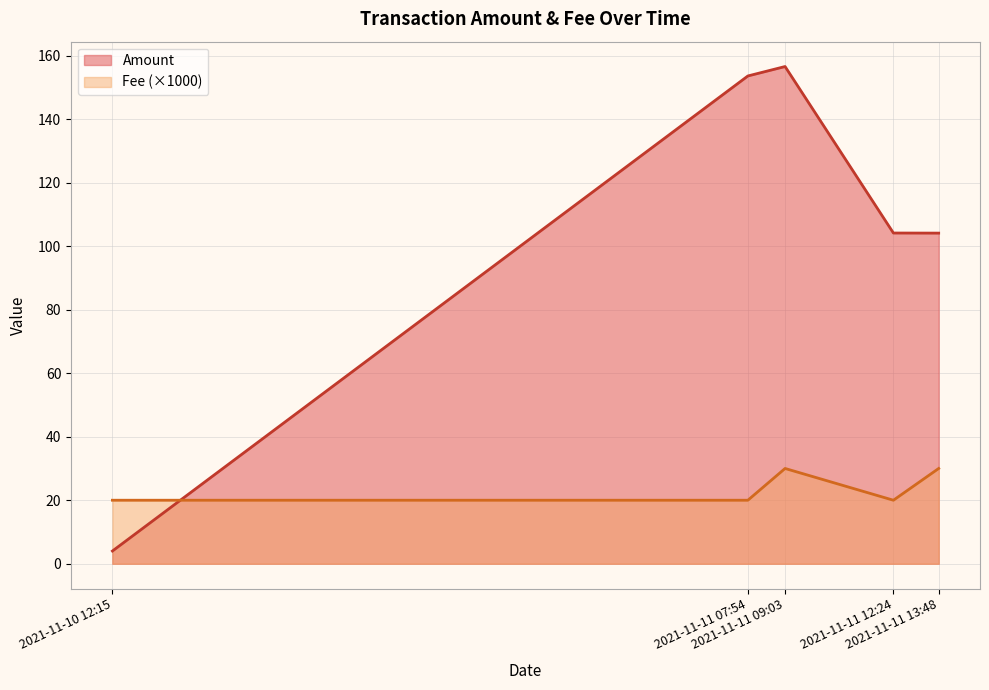

How many times do Fee (×1000) and Amount cross each other?

1